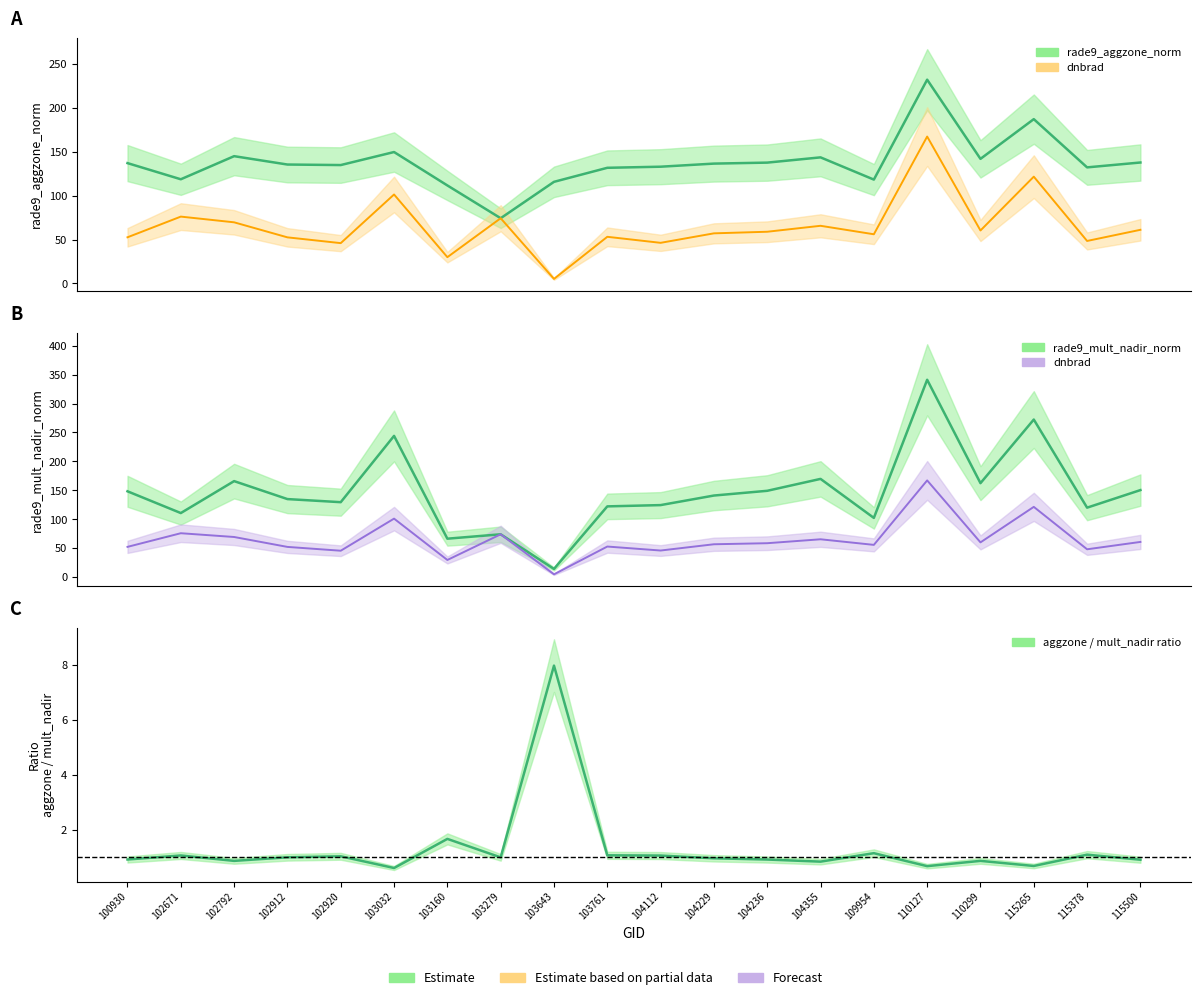

What is the difference between the second highest and minimum values in the rade9_mult_nadir_norm series?

257.8